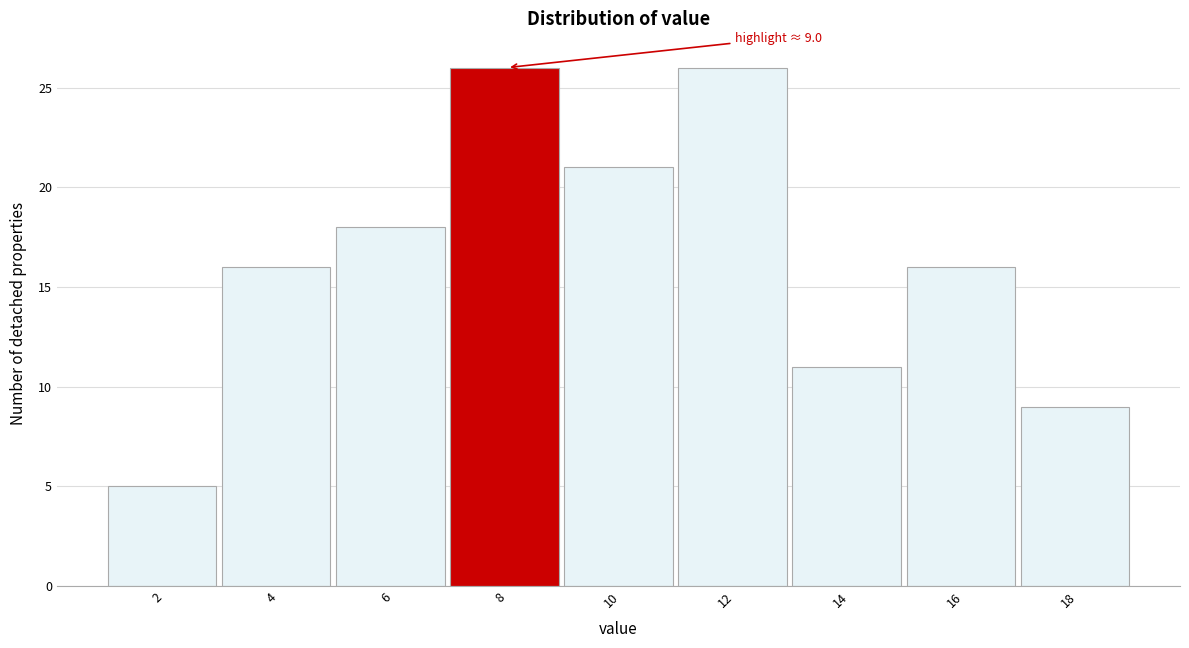

Reading left to right, what are all the values shown in this chart?

5	16	18	26	21	26	11	16	9